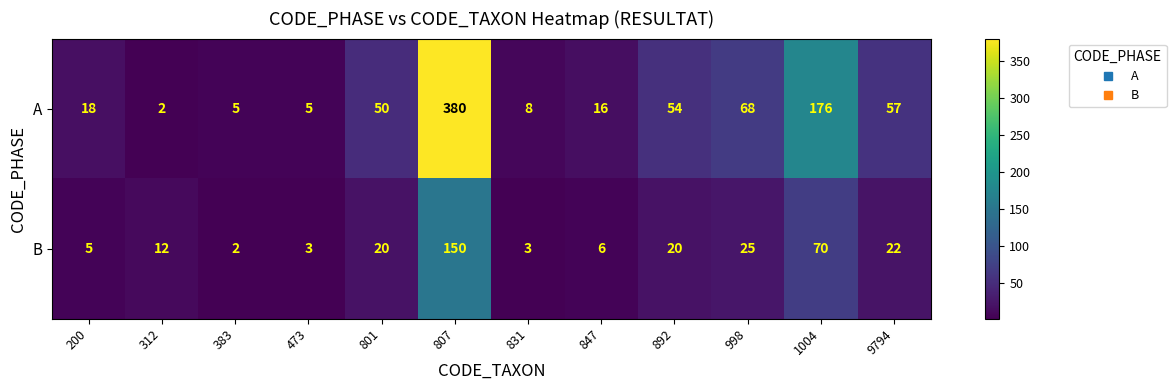

True or false: B has a value of 29 at 1004.

False